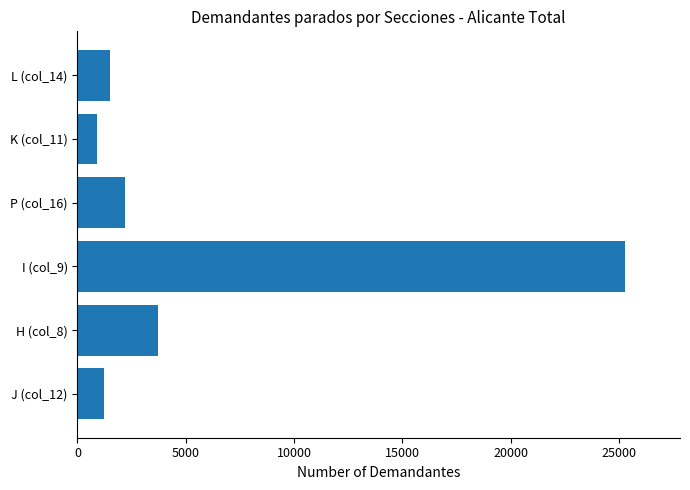

Which label corresponds to the largest value in the chart?

I (col_9)